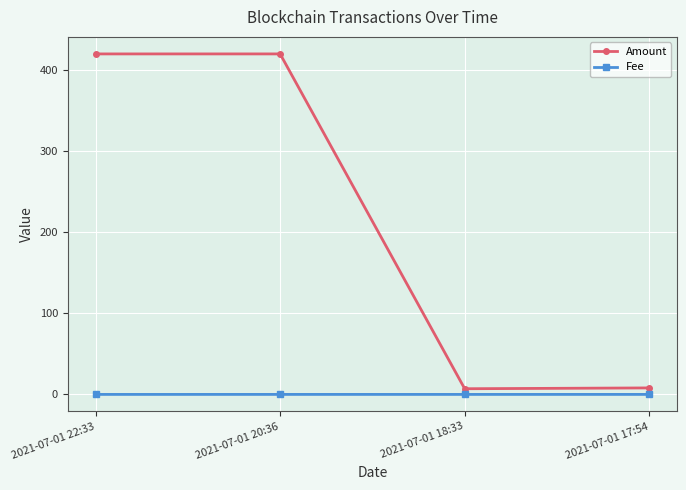

What is the difference between the Amount values at 2021-07-01 20:36 and 2021-07-01 17:54?

411.9